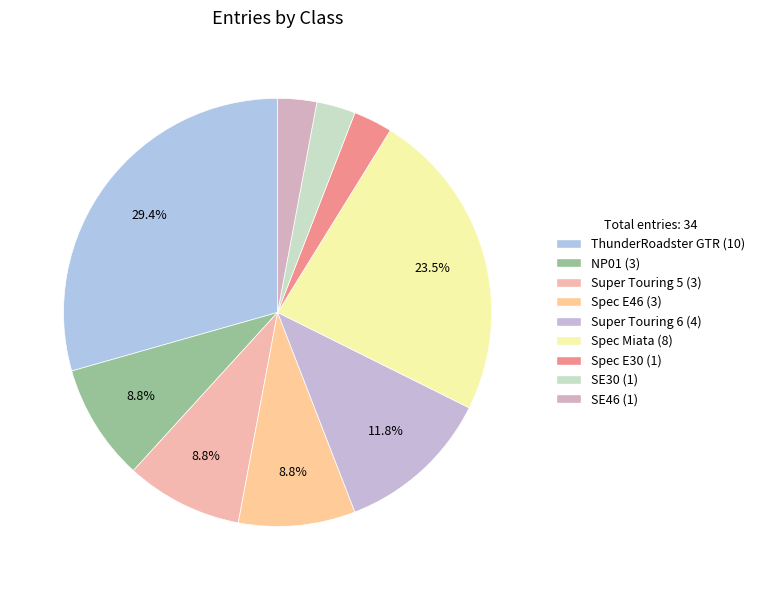

Does any single category account for the majority?

No